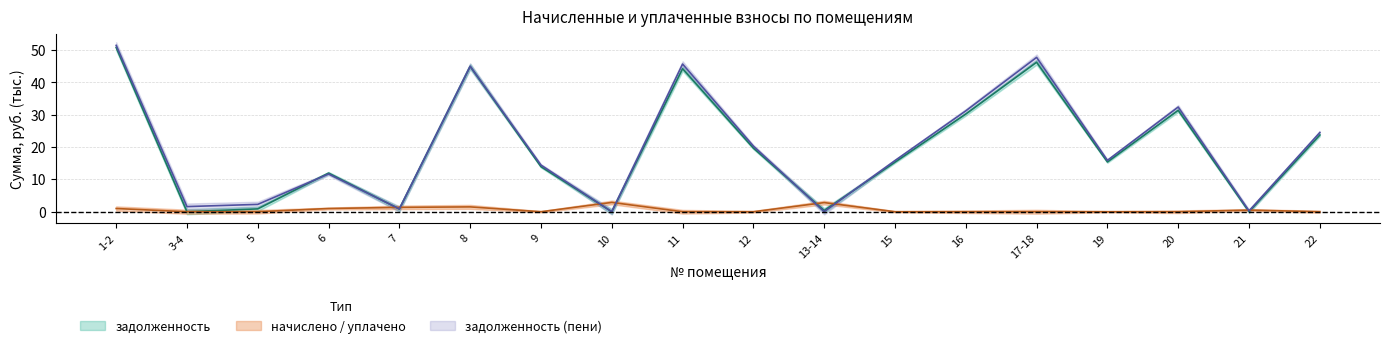

What is the average value of the задолженность series?

19.4